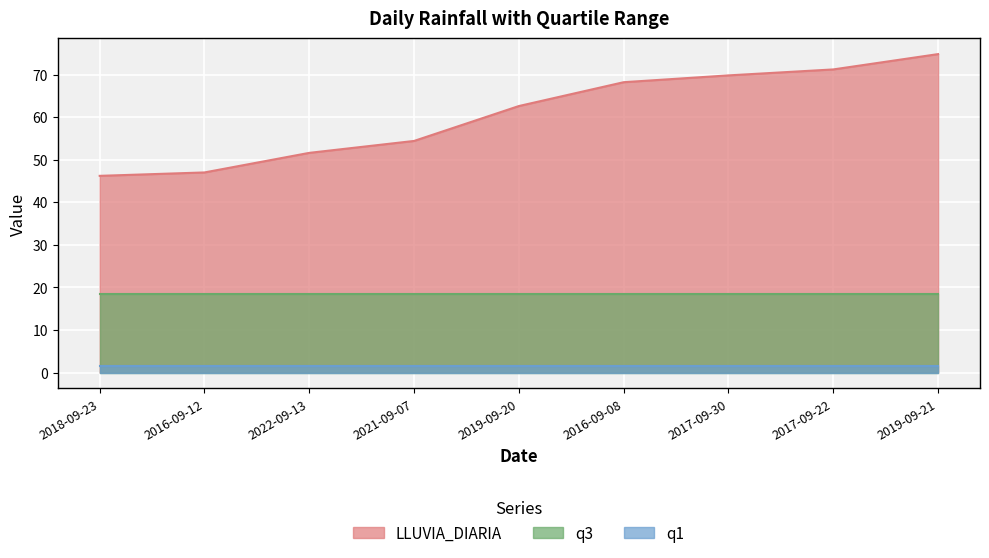

What are all the series names shown in the legend?

LLUVIA_DIARIA, q3, q1